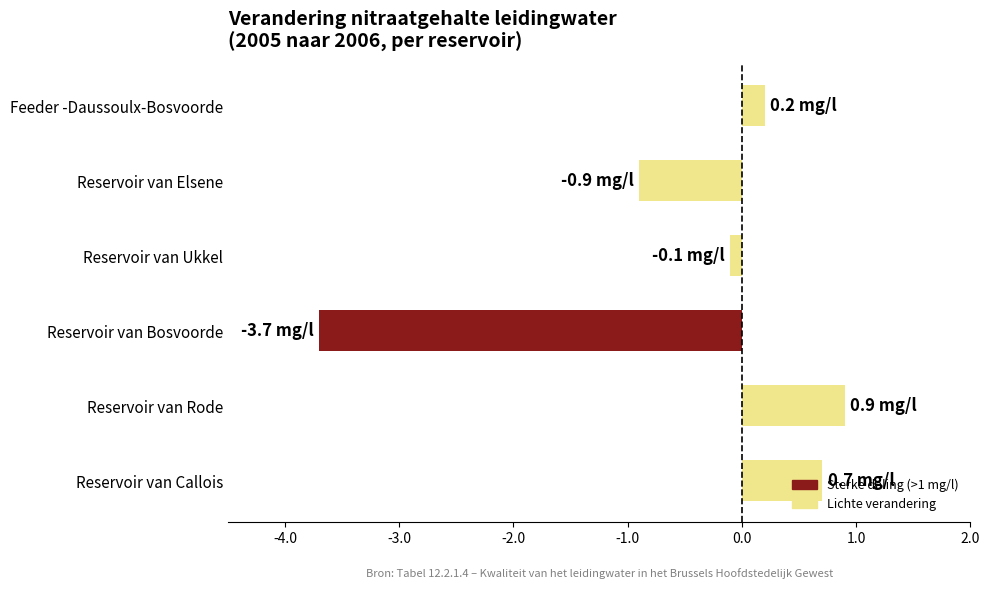

What is the sum of all values?

-2.9